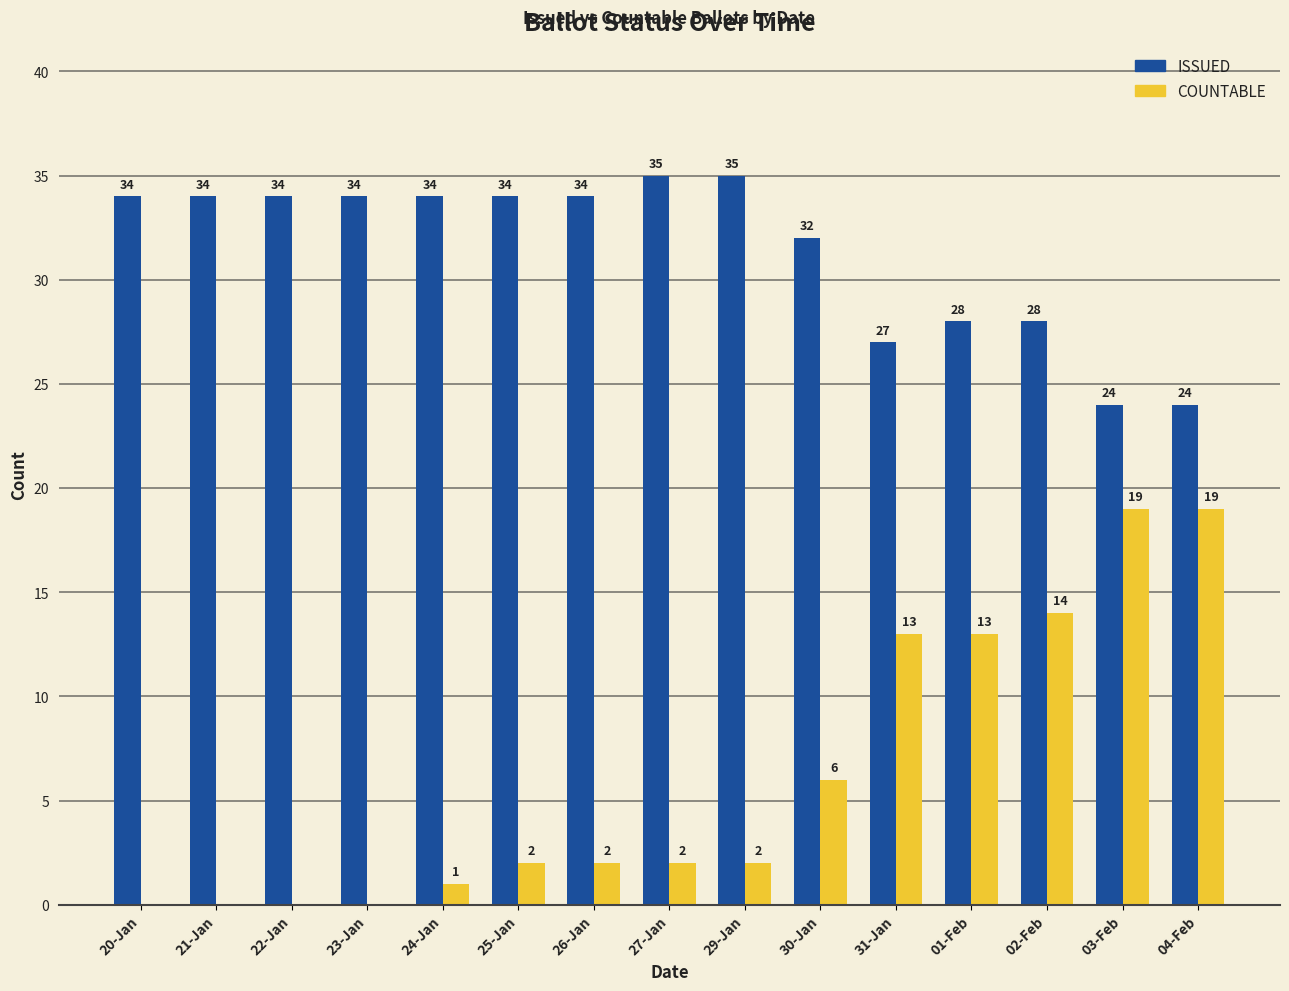

Reading left to right, transcribe all the data shown in this chart.

ISSUED: 34	34	34	34	34	34	34	35	35	32	27	28	28	24	24
COUNTABLE: 0	0	0	0	1	2	2	2	2	6	13	13	14	19	19